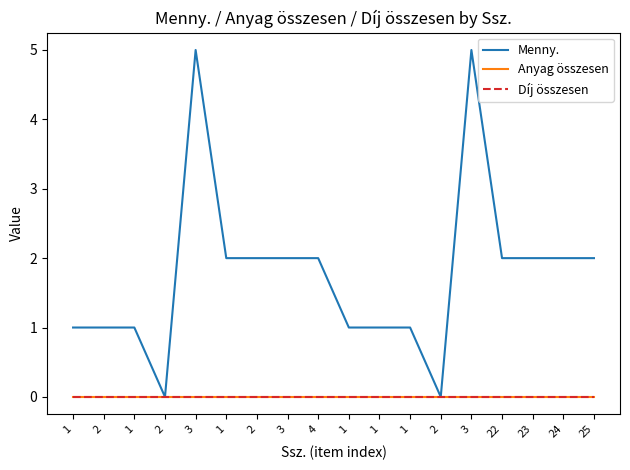

Is this an area chart (filled region under the line)?

No